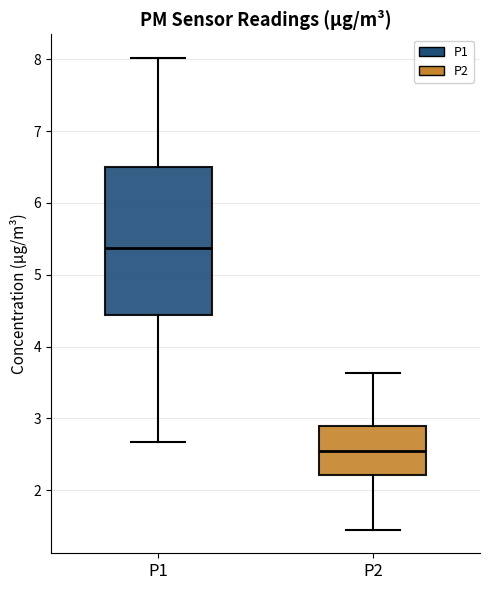

Which box has the lowest median line?

P2